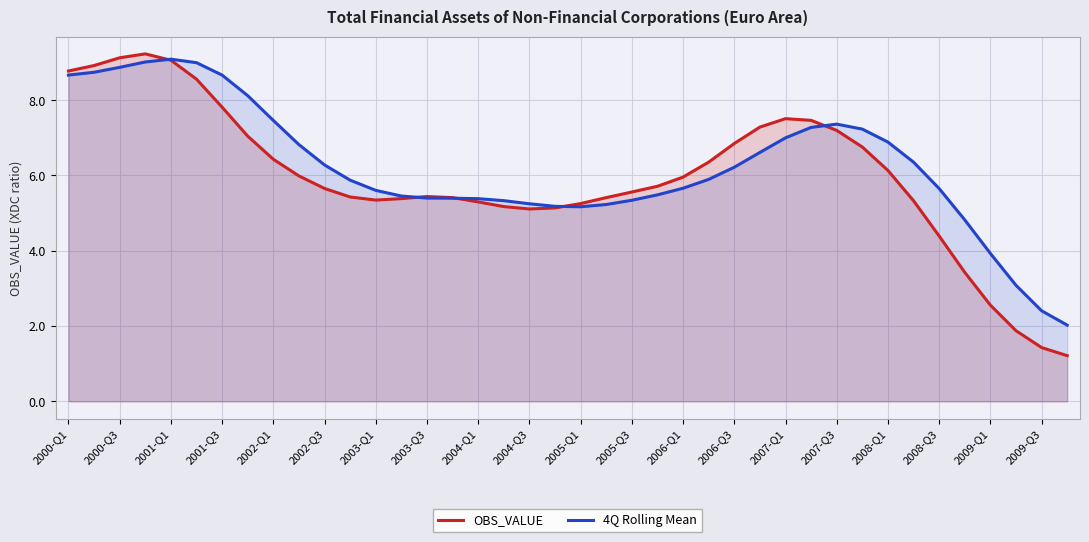

What is the spread (max minus min) of values at 2007-Q1?

0.5